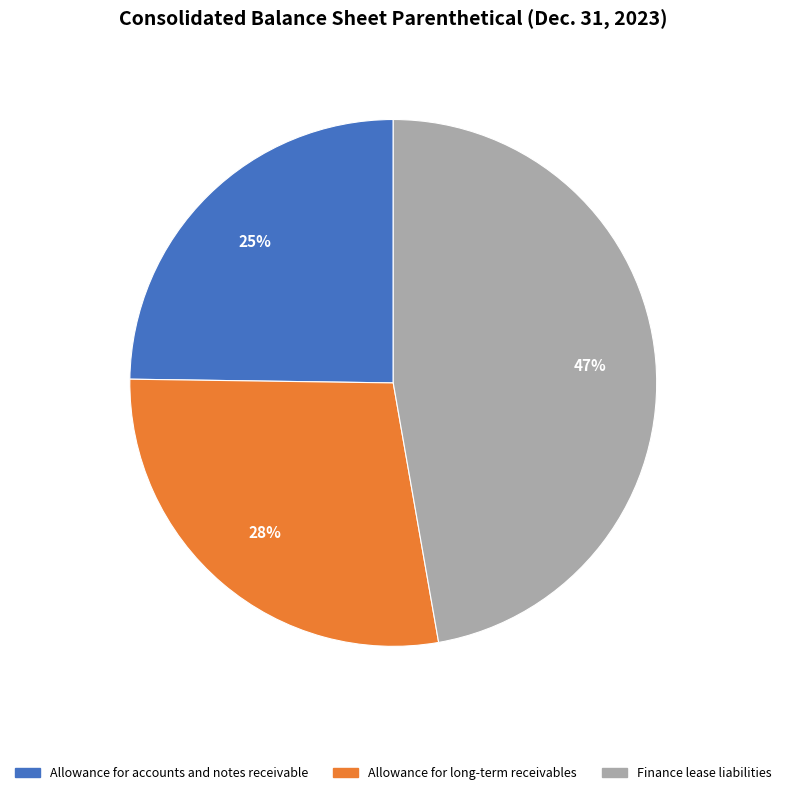

Which category has the smallest portion of the pie?

Allowance for accounts and notes receivable